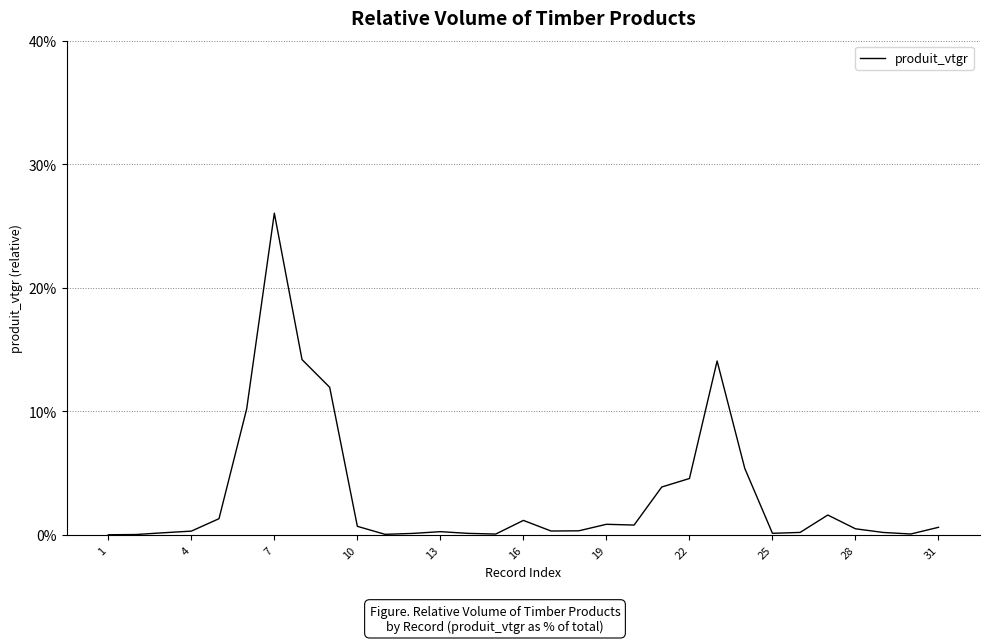

Does the chart display data point markers on the line(s)?

No